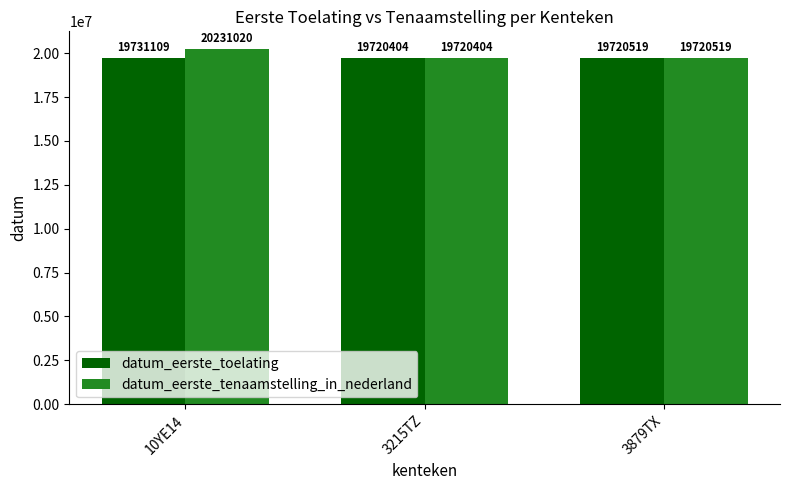

How many bars are there in total?

6